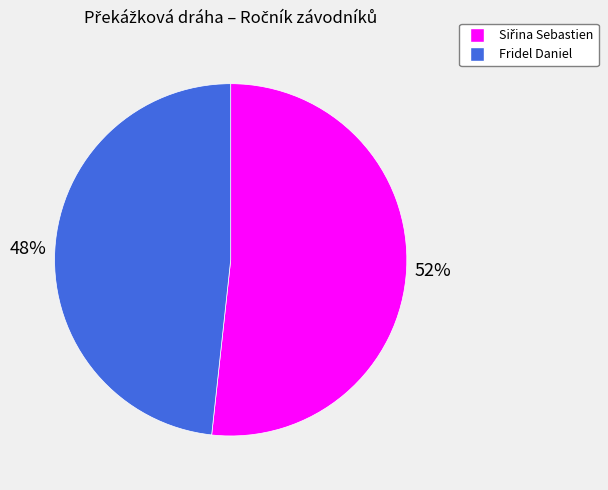

What percentage is the Fridel Daniel slice, to the nearest percent?

48%